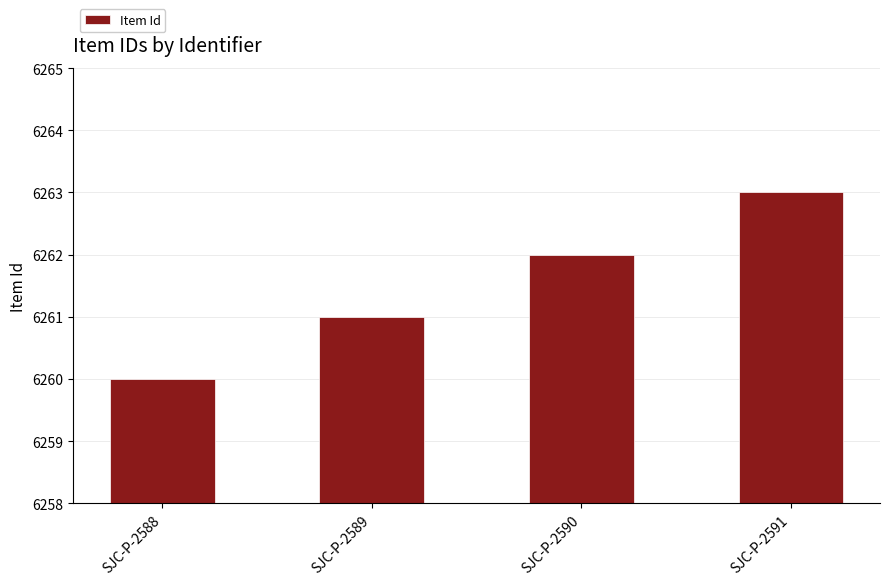

Reading right to left, what are all the values shown in this chart?

6263	6262	6261	6260